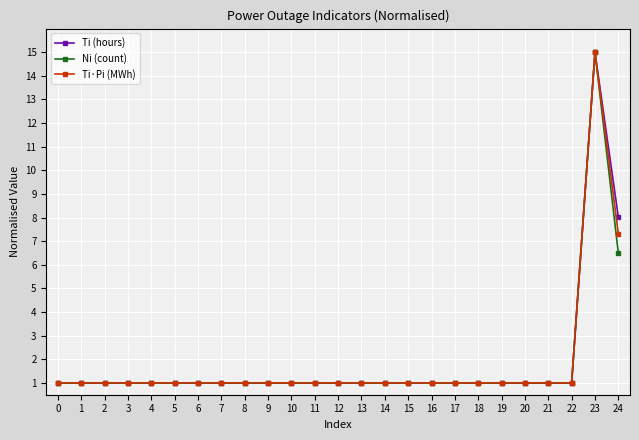

Reading left to right, extract all data points from this chart.

Ti (hours): 0=1.0	1=1.0	2=1.0	3=1.0	4=1.0	5=1.0	6=1.0	7=1.0	8=1.0	9=1.0	10=1.0	11=1.0	12=1.0	13=1.0	14=1.0	15=1.0	16=1.0	17=1.0	18=1.0	19=1.0	20=1.0	21=1.0	22=1.0	23=15.0	24=8.0
Ni (count): 0=1.0	1=1.0	2=1.0	3=1.0	4=1.0	5=1.0	6=1.0	7=1.0	8=1.0	9=1.0	10=1.0	11=1.0	12=1.0	13=1.0	14=1.0	15=1.0	16=1.0	17=1.0	18=1.0	19=1.0	20=1.0	21=1.0	22=1.0	23=15.0	24=6.5
Ti·Pi (MWh): 0=1.0	1=1.0	2=1.0	3=1.0	4=1.0	5=1.0	6=1.0	7=1.0	8=1.0	9=1.0	10=1.0	11=1.0	12=1.0	13=1.0	14=1.0	15=1.0	16=1.0	17=1.0	18=1.0	19=1.0	20=1.0	21=1.0	22=1.0	23=15.0	24=7.3